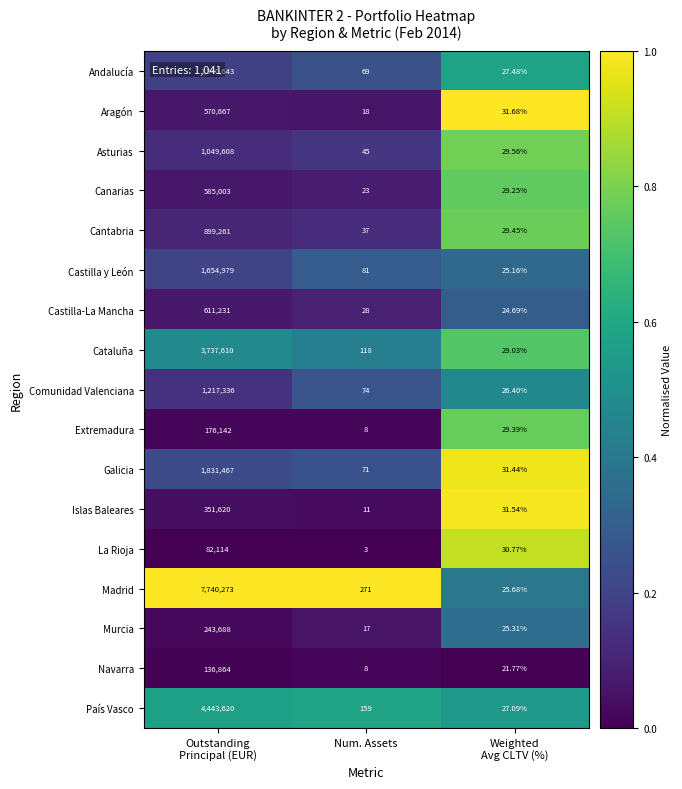

List the series in order of their peak value, lowest first.

La Rioja, Navarra, Extremadura, Murcia, Islas Baleares, Aragón, Canarias, Castilla-La Mancha, Cantabria, Asturias, Comunidad Valenciana, Andalucía, Castilla y León, Galicia, Cataluña, País Vasco, Madrid